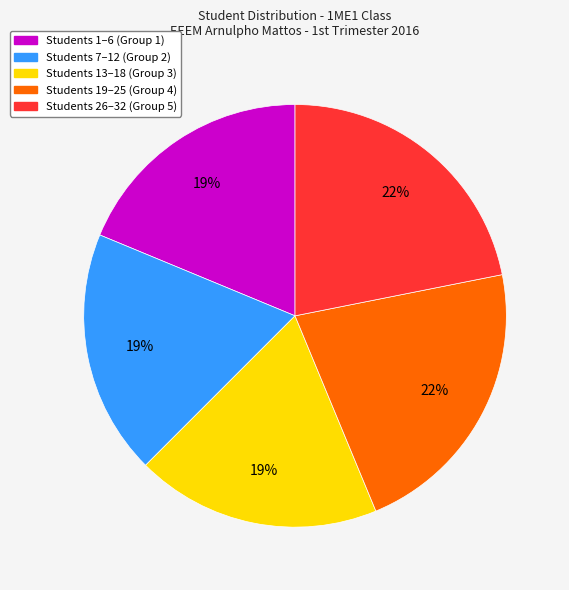

To the nearest percent, what is the difference between the largest and smallest slice percentages?

3%